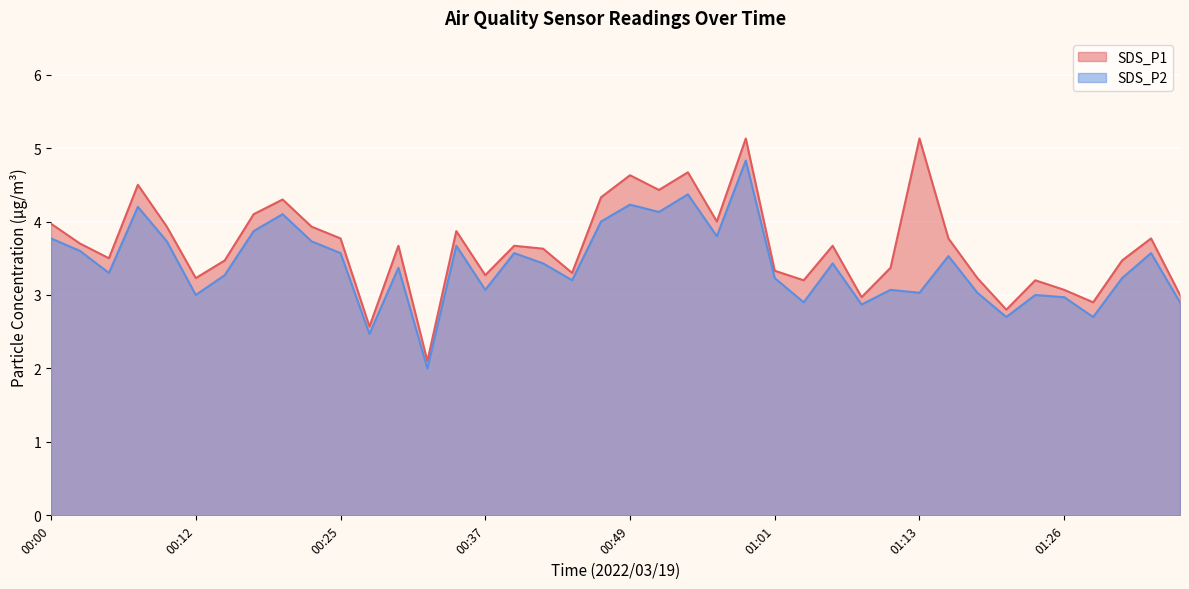

What is the maximum value for SDS_P2?

4.8